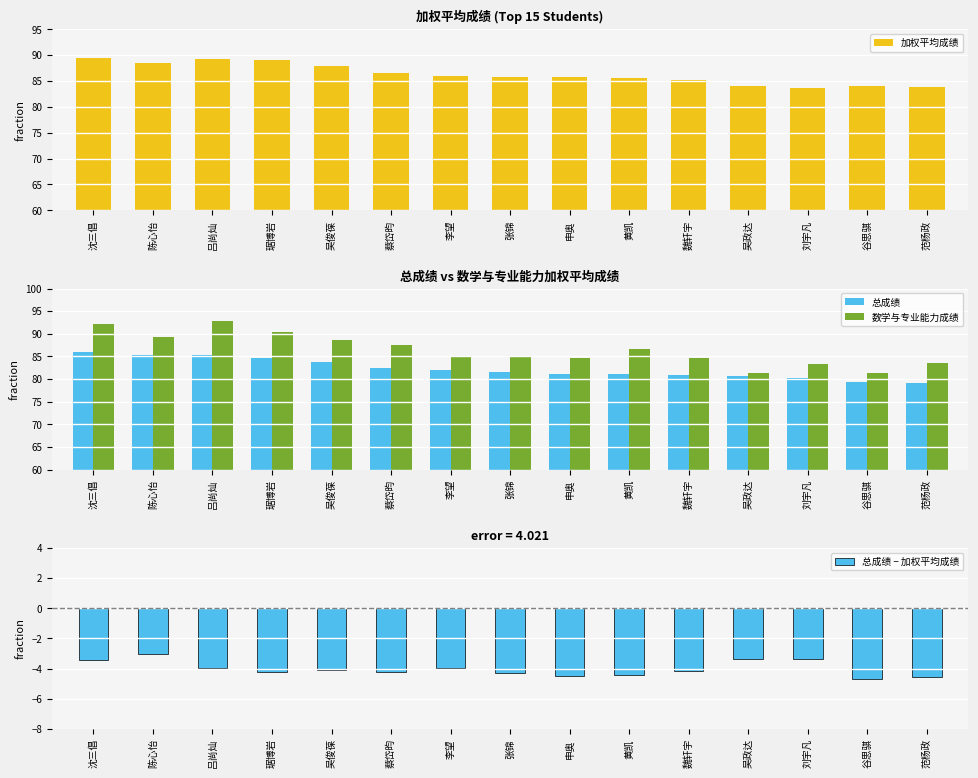

How many distinct data groups are displayed?

4